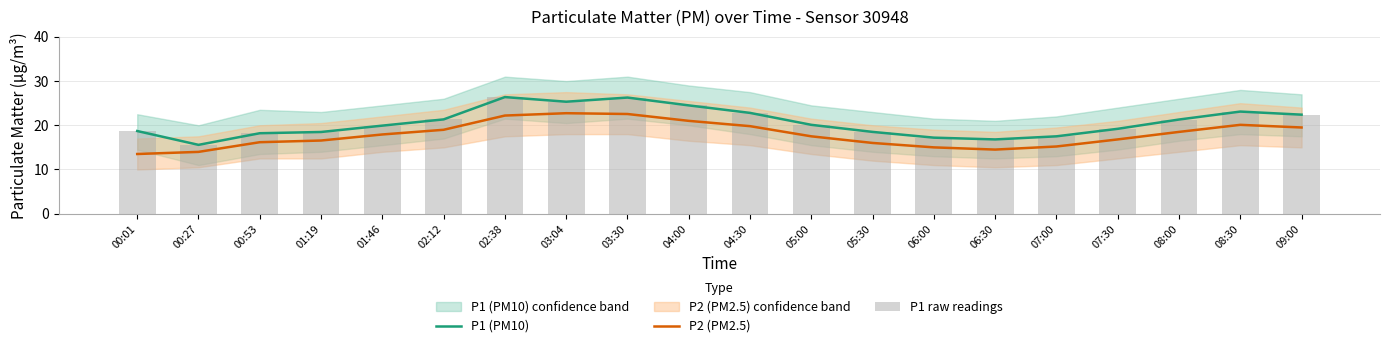

At 05:00, list the series in order from largest to smallest.

P1 (PM10), P1 raw readings, P2 (PM2.5)